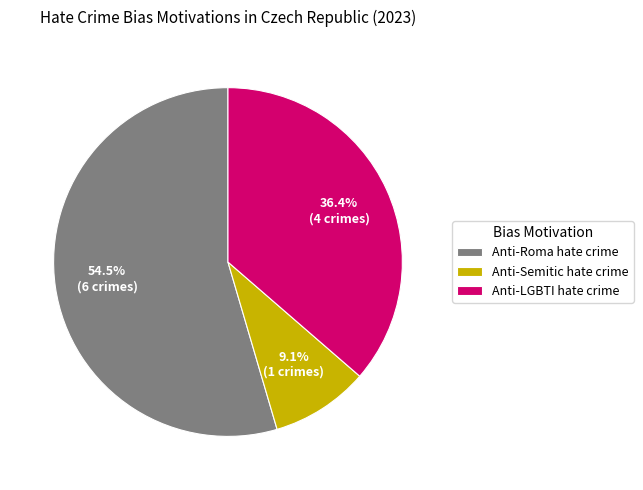

What percentage do Anti-Semitic hate crime and Anti-Roma hate crime together represent?

63.6%